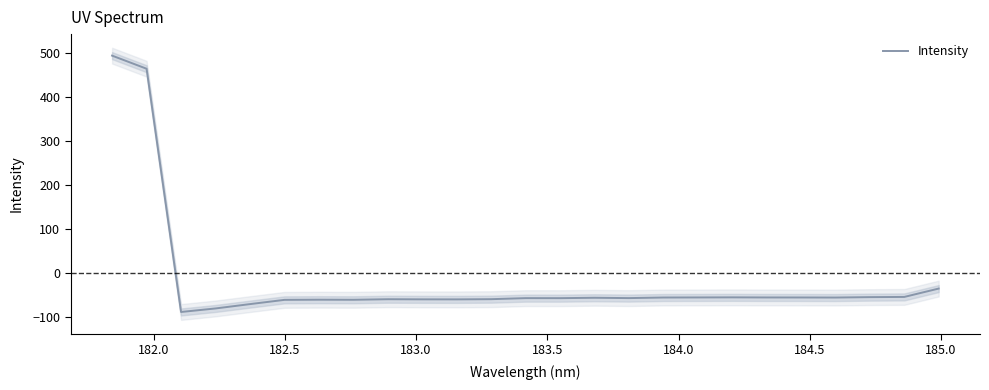

What is the lowest value of the Intensity series?

-89.0